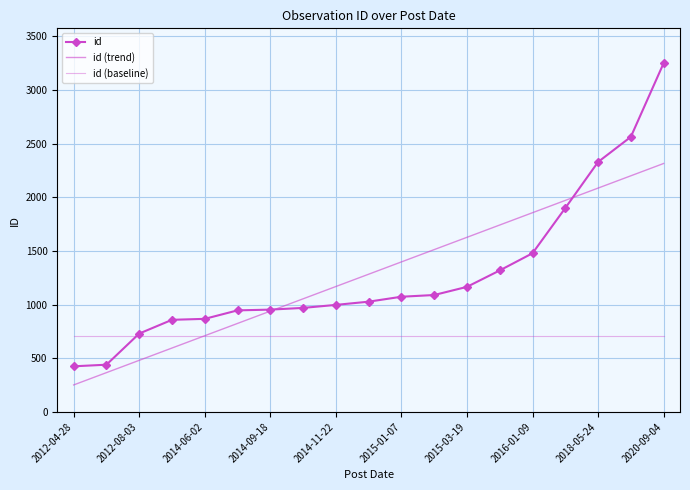

List the labels in order of id (baseline) value, largest first.

2012-04-28, 2012-08-03, 2014-06-02, 2014-09-18, 2014-11-22, 2015-01-07, 2015-03-19, 2016-01-09, 2018-05-24, 2020-09-04, 10, 11, 12, 13, 14, 15, 16, 17, 18